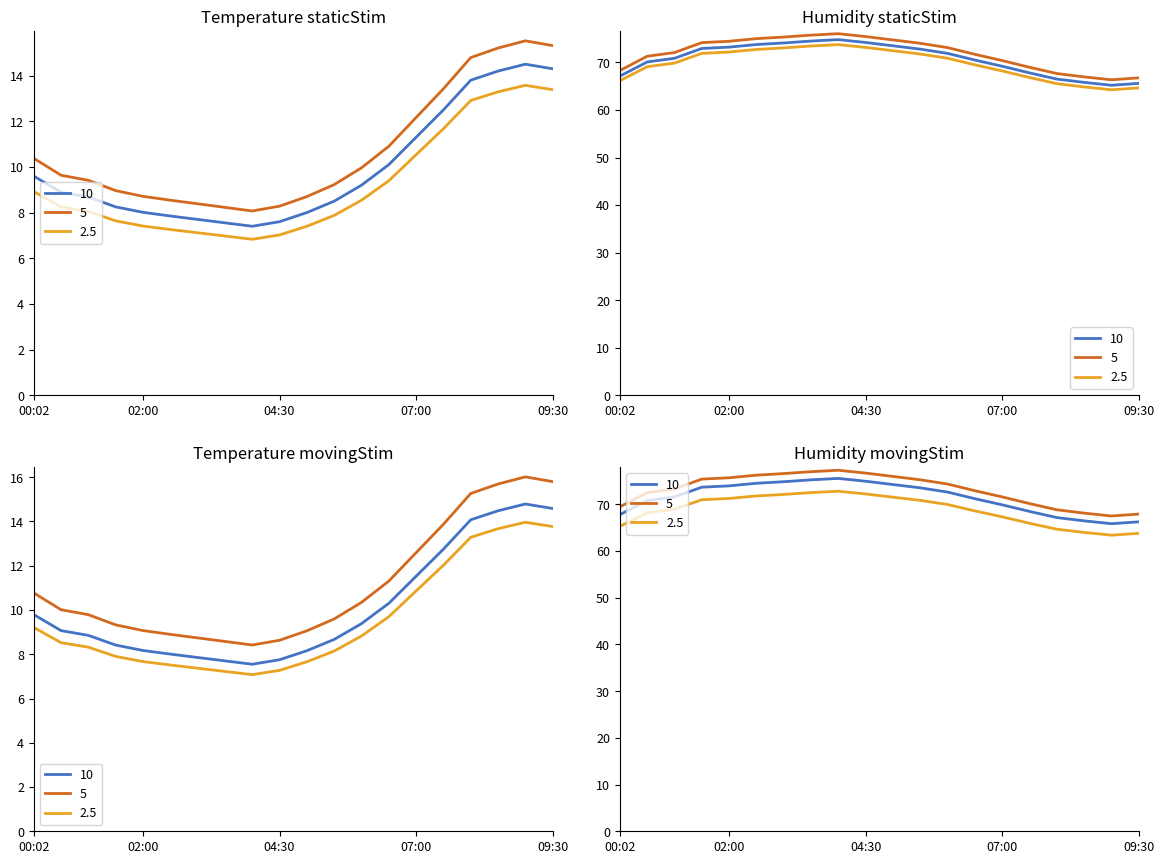

At which category is the sum across all series the highest?

04:00